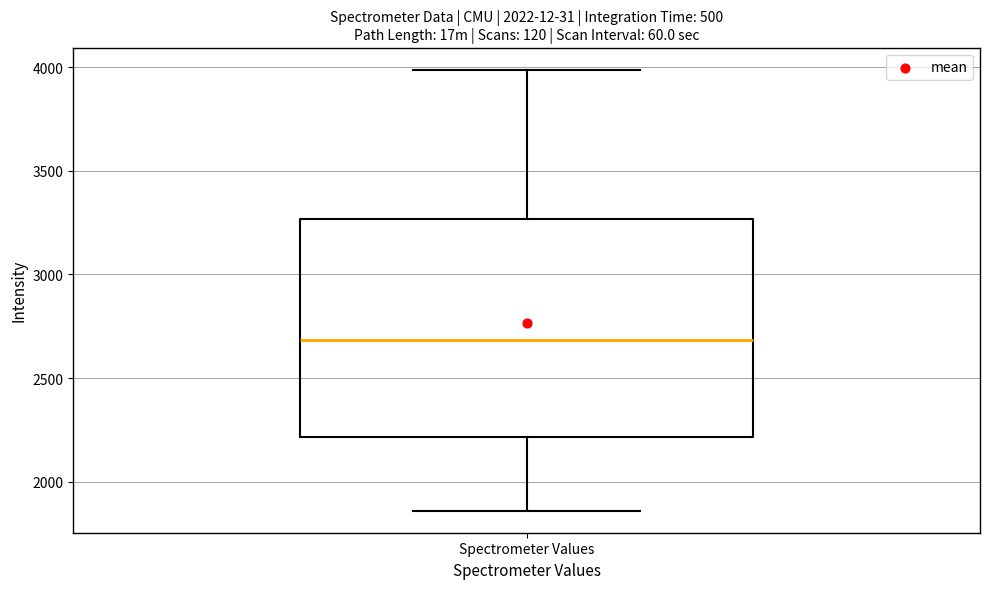

Read this box plot against the y-axis: the position of the median line, the range covered by the box, and the ends of both whiskers. The values are not printed on the chart, so give them approximately, as read against the axis.

median 2700, box 2200 to 3250, whiskers 1850 to 4000